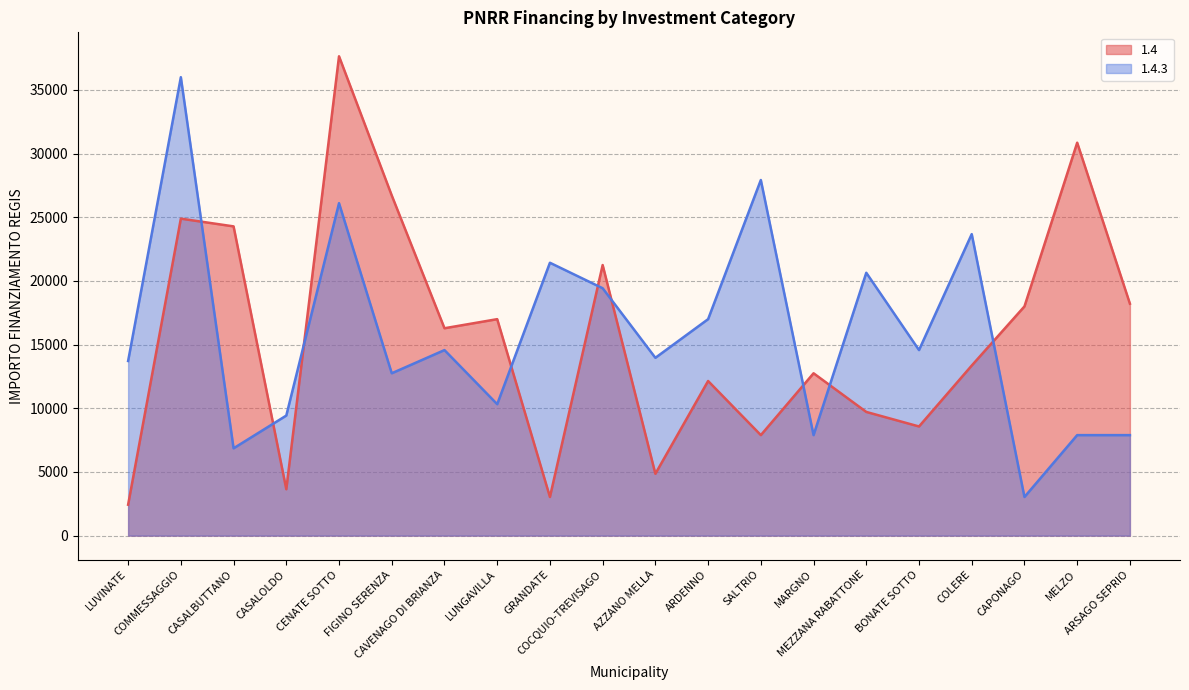

How many times do 1.4 and 1.4.3 cross each other?

9